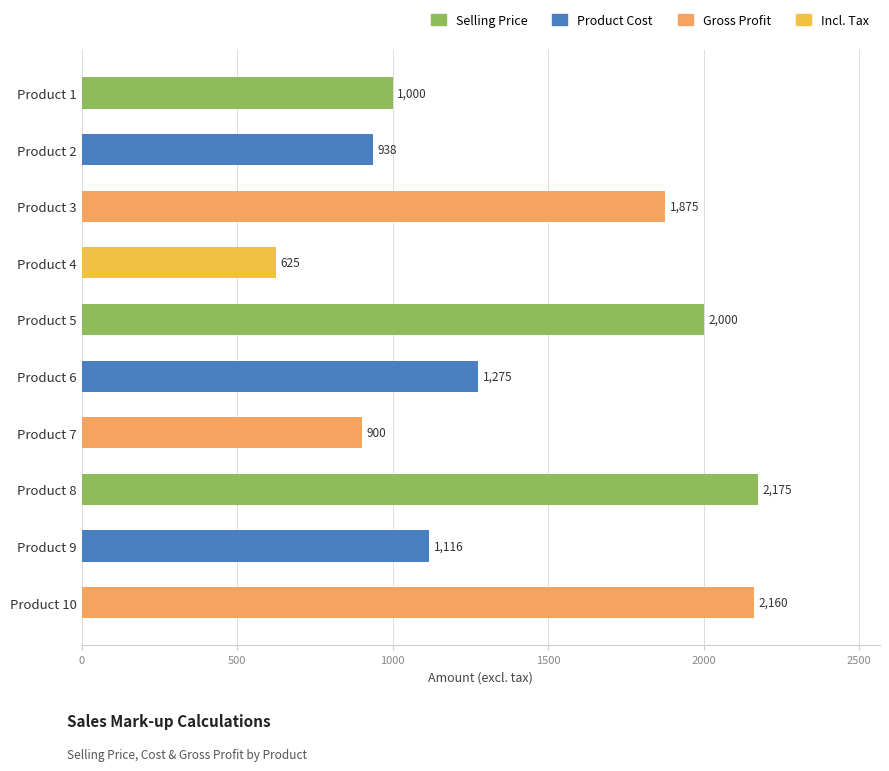

Rank the categories by value from highest to lowest.

Product 8, Product 10, Product 5, Product 3, Product 6, Product 9, Product 1, Product 2, Product 7, Product 4